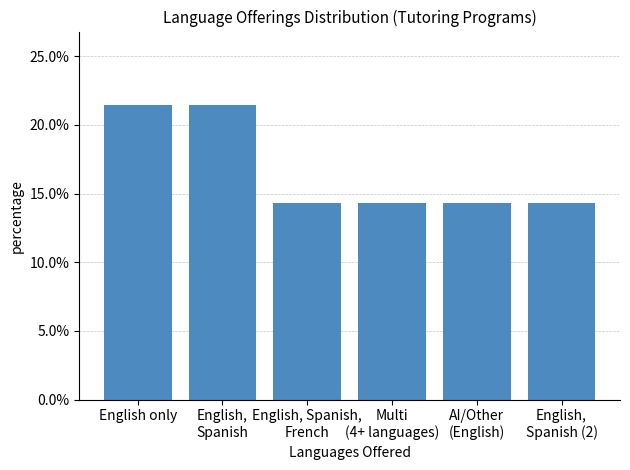

What is the sum of all values?

1.0